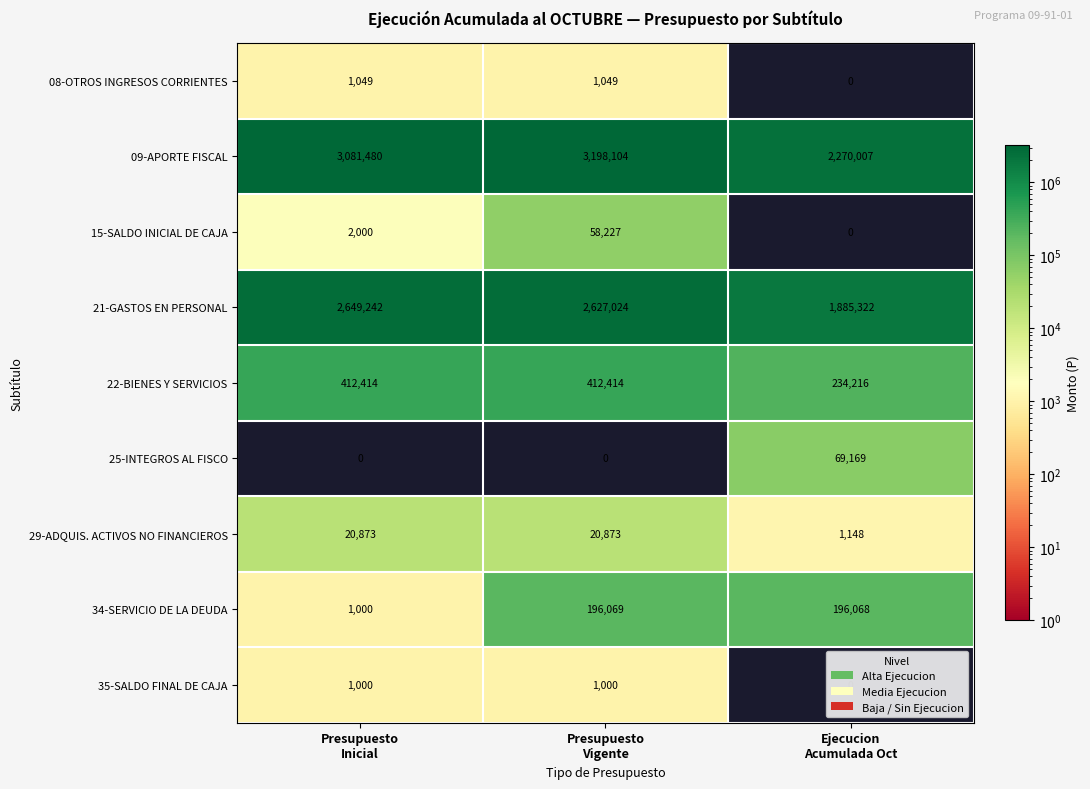

Which has a higher value, Ejecucion
Acumulada Oct or Presupuesto
Vigente?

Presupuesto
Vigente